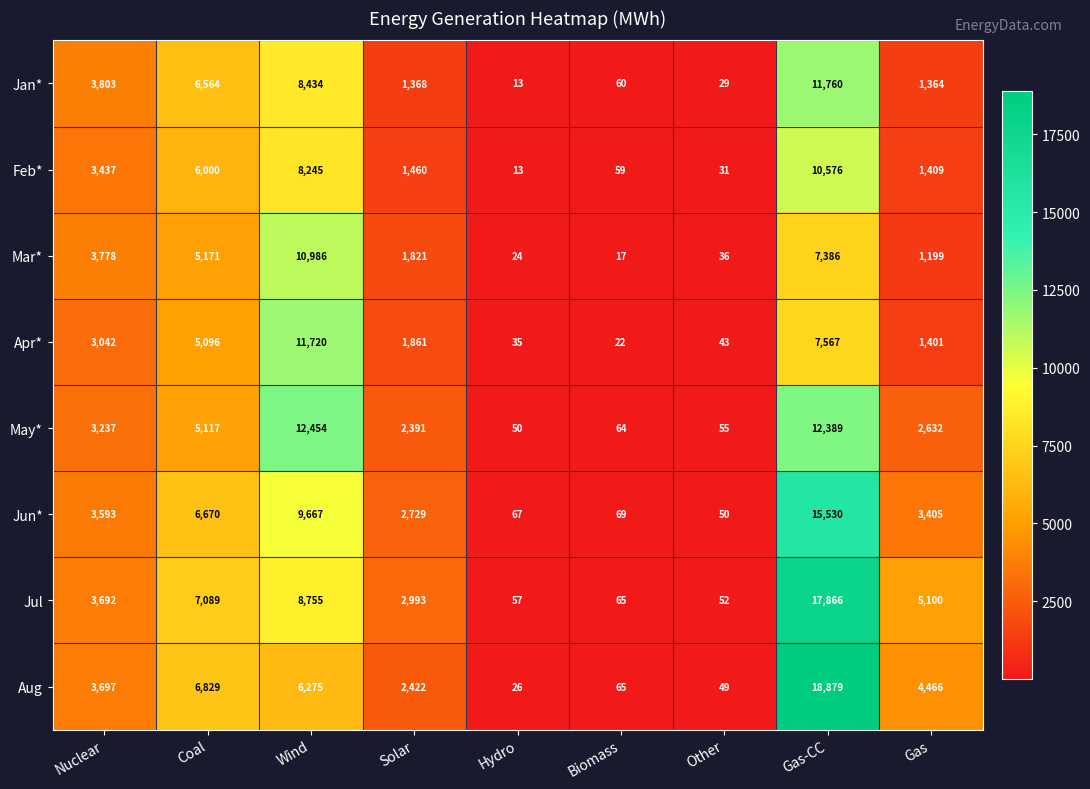

Where is Jul nearest to the value 8959?

Wind